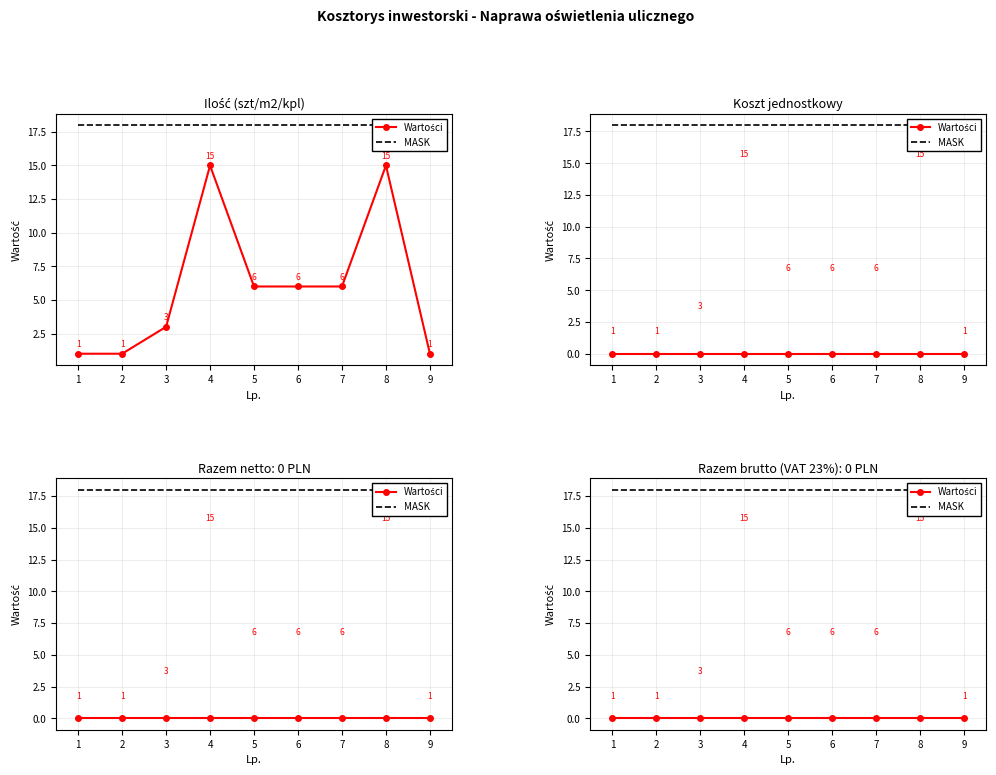

Is it true that MASK equals 18 at 5?

True